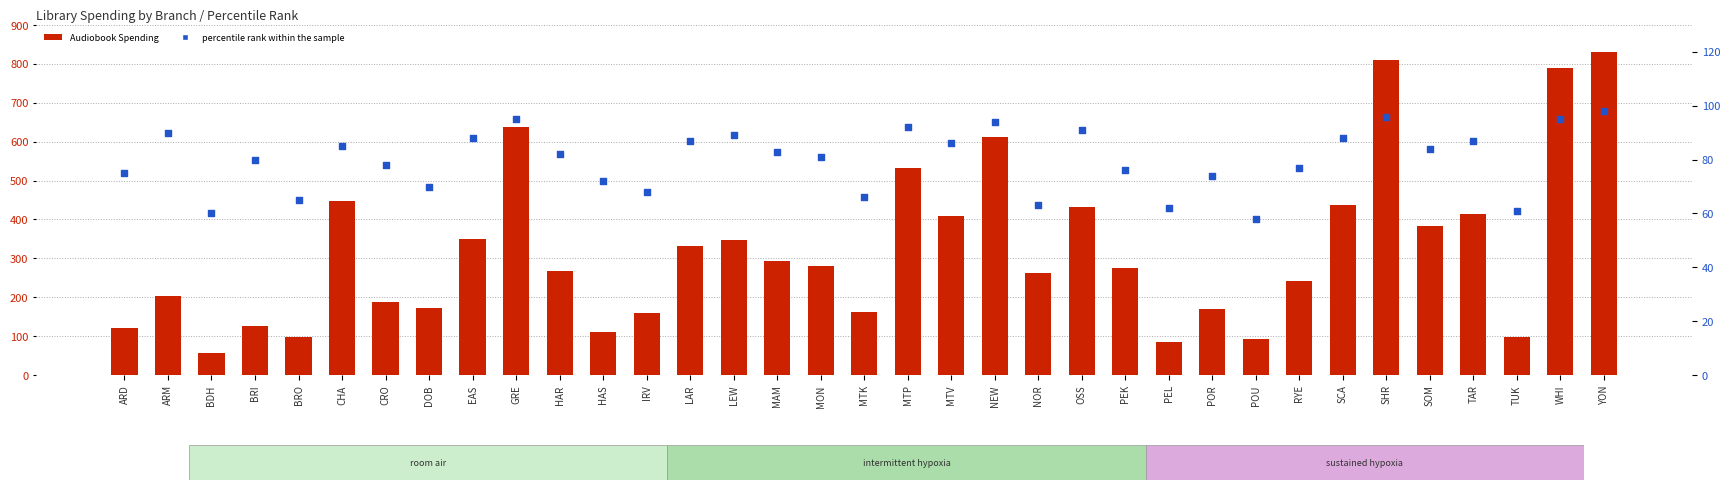

Which series has the largest total across all categories?

Audiobook Spending